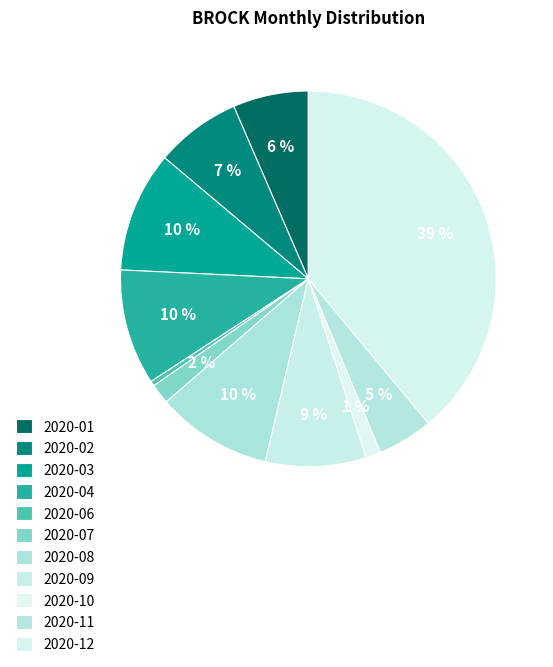

What is the smallest slice in the pie chart?

2020-06